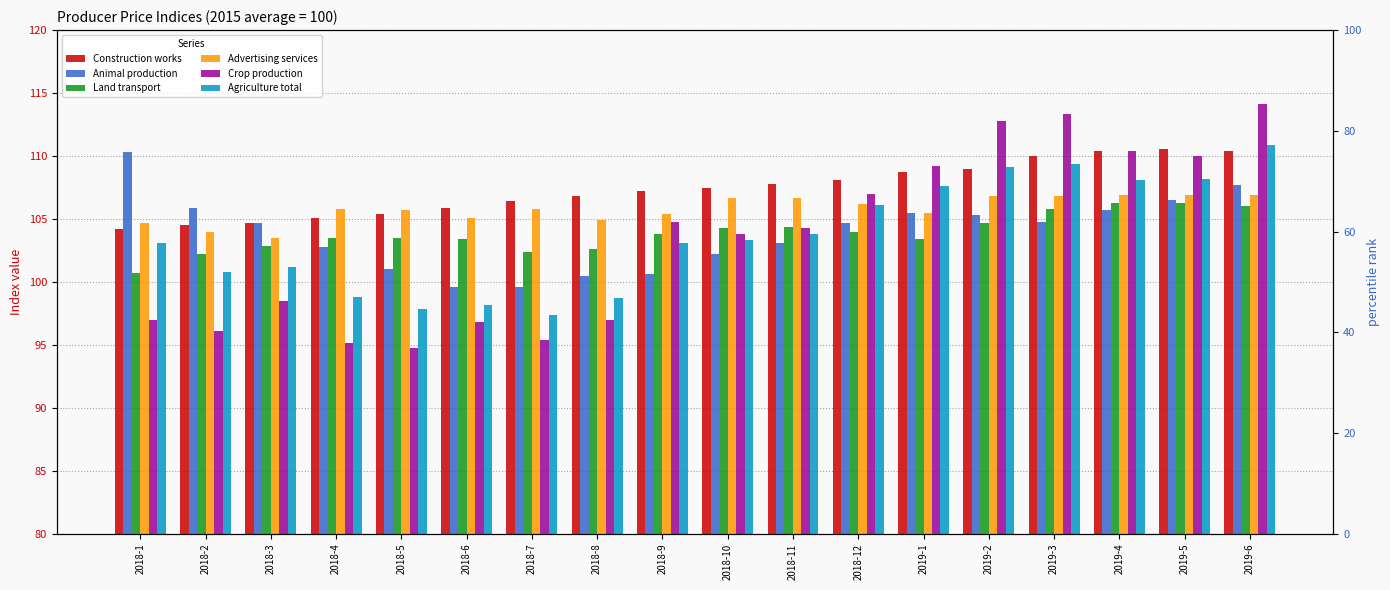

Rank the series by their maximum value, from highest to lowest.

Crop production, Agriculture total, Construction works, Animal production, Advertising services, Land transport